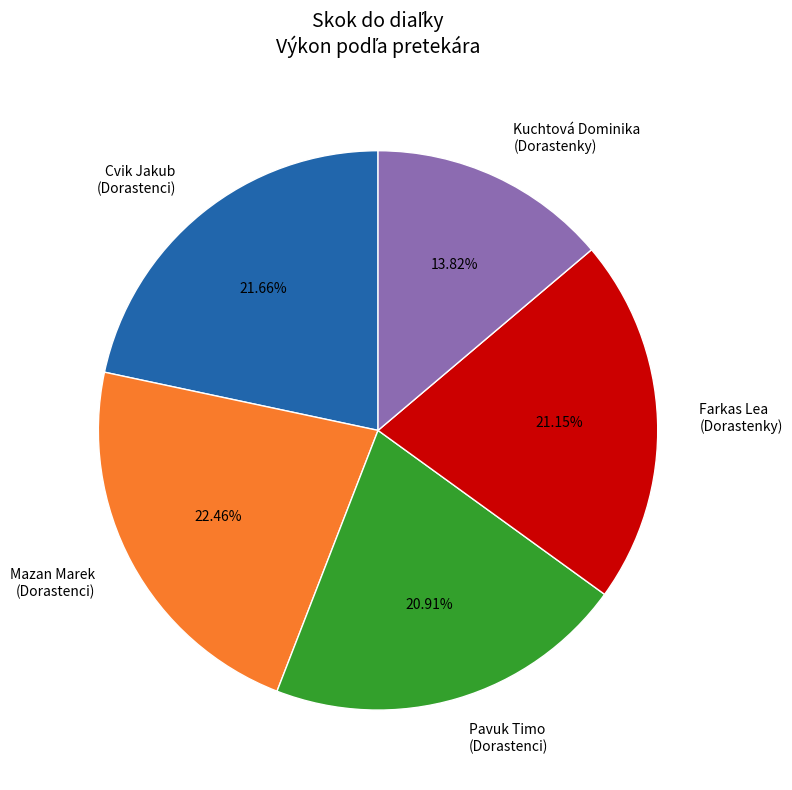

Count the number of slices in the pie.

5